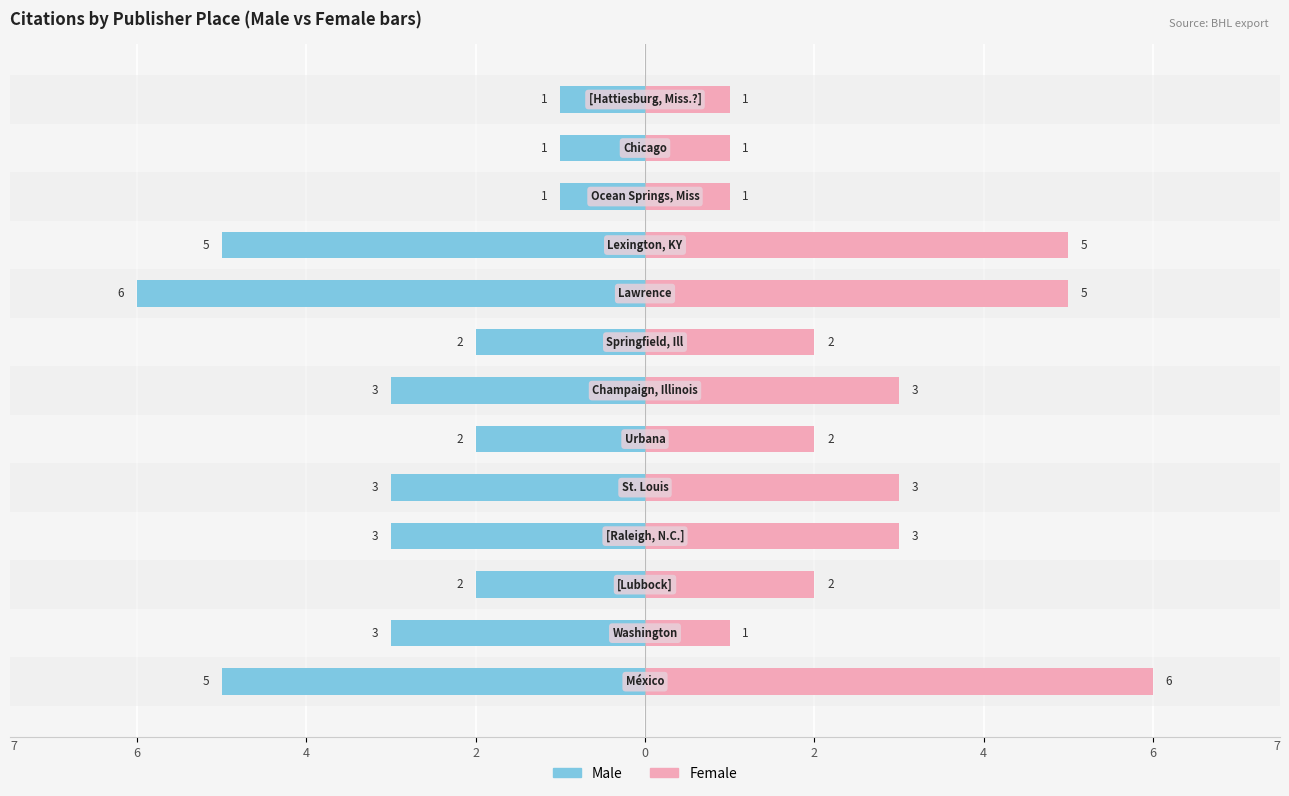

How many data points in Female are less than 2?

4